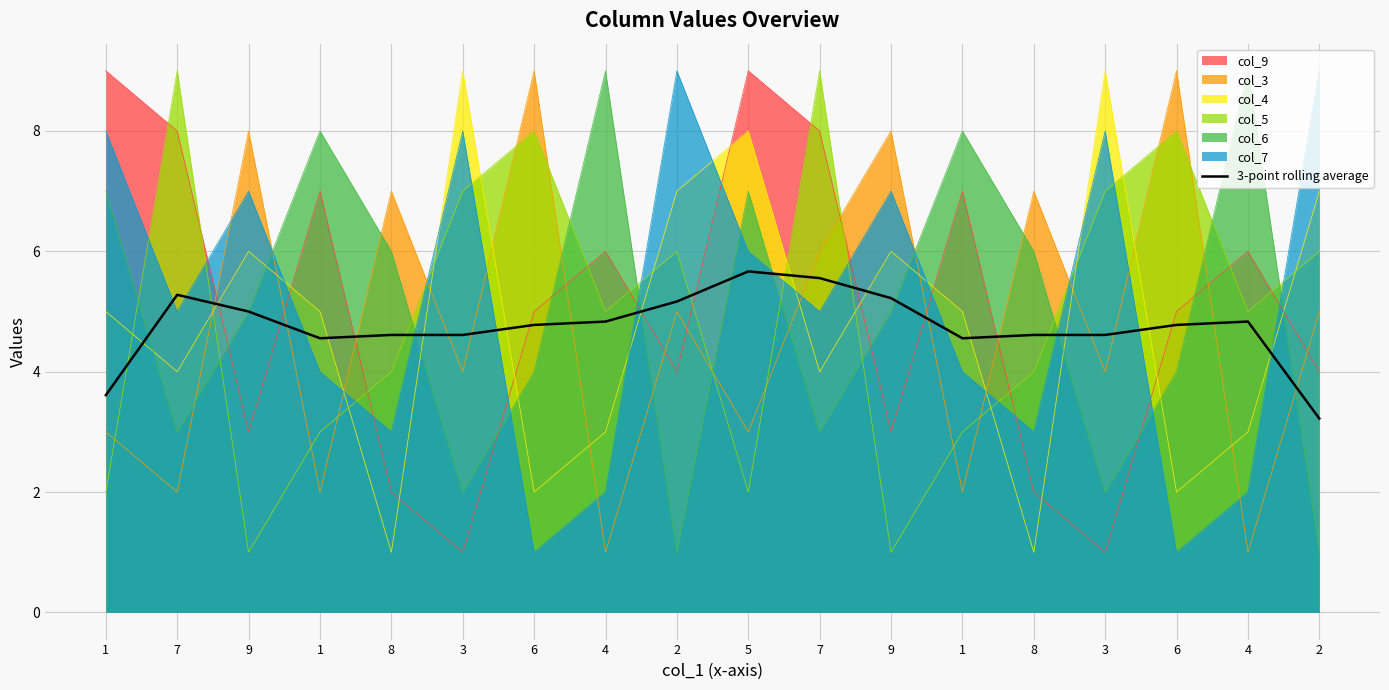

Reading left to right, transcribe all the data shown in this chart.

1=3.6	7=5.3	9=5.0	1=4.6	8=4.6	3=4.6	6=4.8	4=4.8	2=5.2	5=5.7	7=5.6	9=5.2	1=4.6	8=4.6	3=4.6	6=4.8	4=4.8	2=3.2